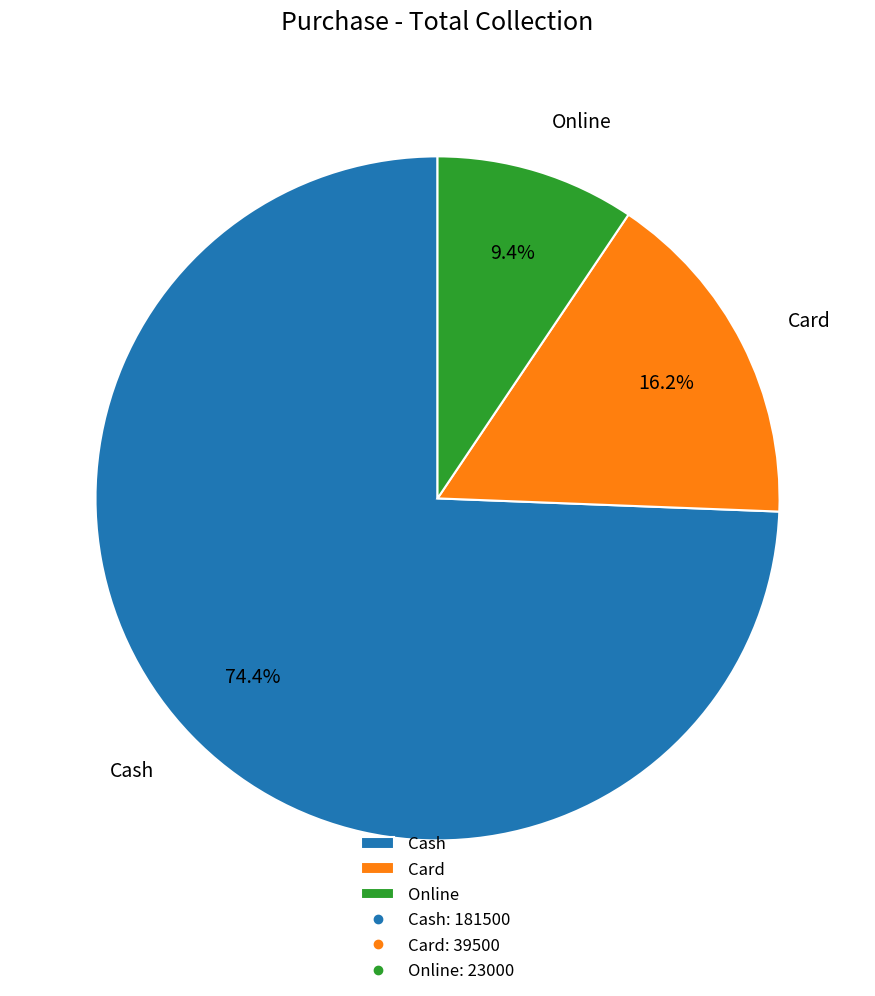

Which category has the biggest portion of the pie?

Cash